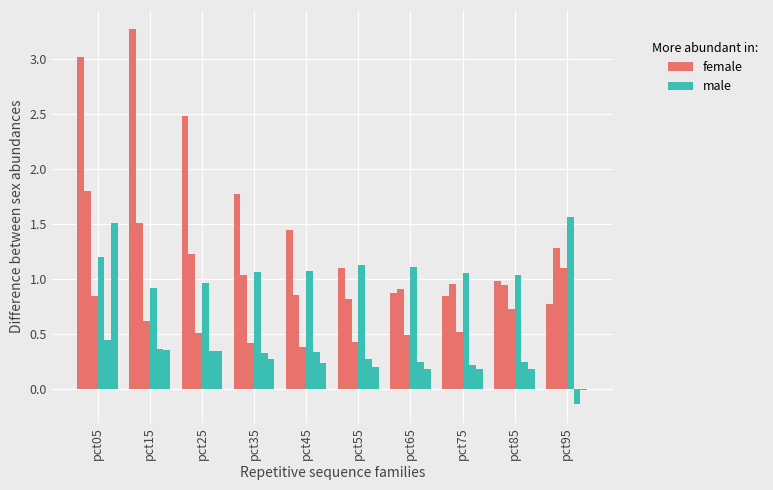

The Feb series shows 1.3 at pct45. True or false?

False